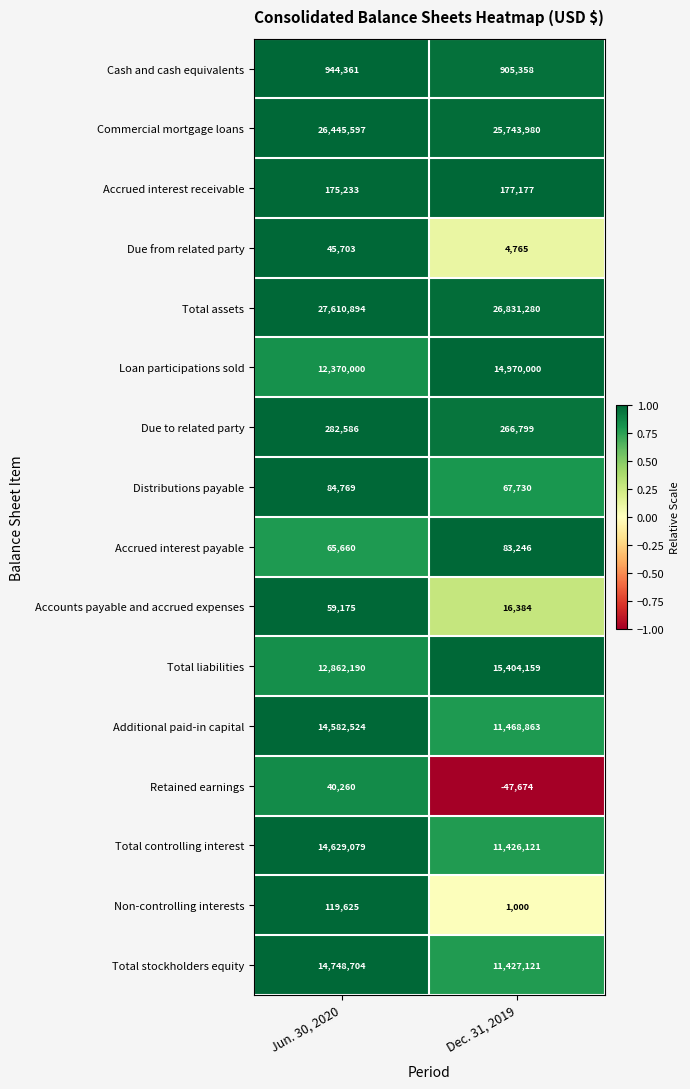

True or false: Total stockholders equity has a value of 5572600 at Dec. 31, 2019.

False